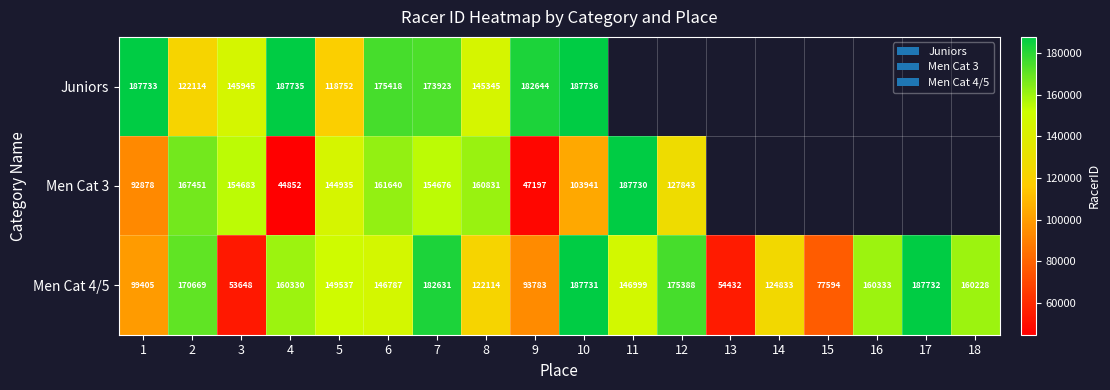

What is the total value across all series at 5?

413224